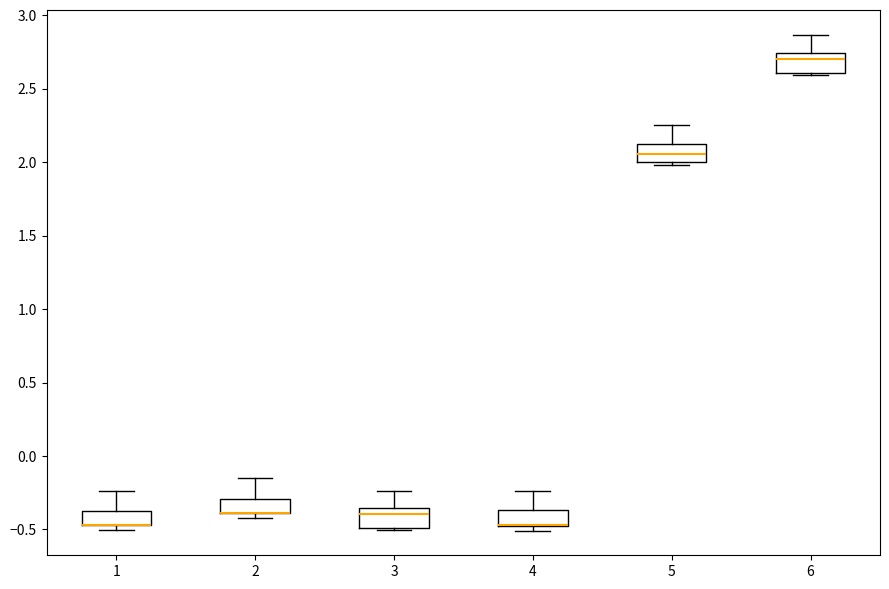

Reading left to right, transcribe this box plot: for each box, give where its median line is, the range the box spans, and where its two whiskers end, as read against the y-axis. The values are not printed on the chart, so give them approximately, as read against the axis.

1: median -0.45 (drawn on the box's lower edge), box -0.45 to -0.35, whiskers -0.50 to -0.25
2: median -0.40 (drawn on the box's lower edge), box -0.40 to -0.30, whiskers -0.40 (just below the box's lower edge) to -0.15
3: median -0.40, box -0.50 to -0.35, whiskers -0.50 to -0.25
4: median -0.45 (drawn on the box's lower edge), box -0.50 to -0.35, whiskers -0.50 (just below the box's lower edge) to -0.25
5: median 2.05, box 2.00 to 2.15, whiskers 2.00 (just below the box's lower edge) to 2.25
6: median 2.70, box 2.60 to 2.75, whiskers 2.60 to 2.85